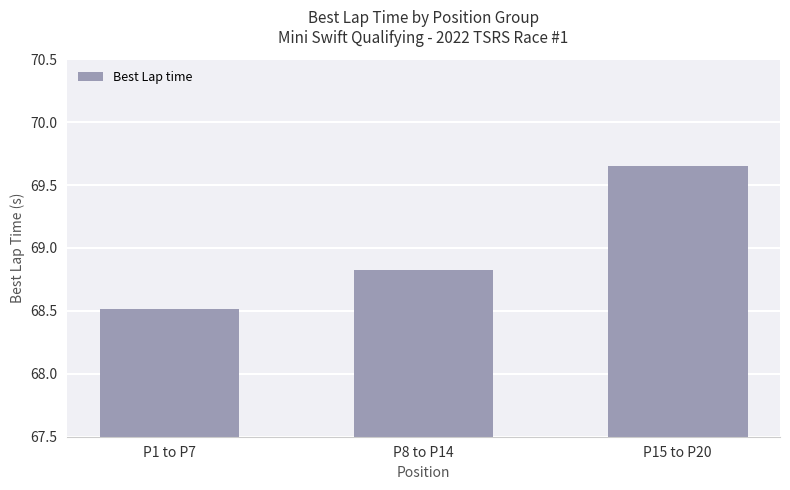

Rank the categories by value from highest to lowest.

P15 to P20, P8 to P14, P1 to P7